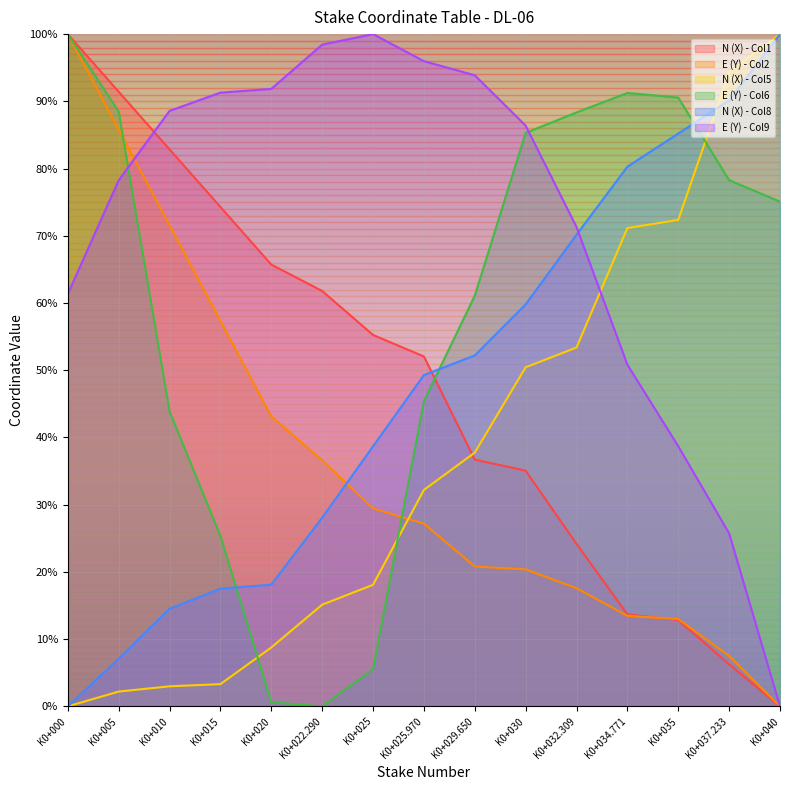

Reading right to left, extract all data points from this chart.

N (X) - Col1: 0.0	6.2	12.8	13.7	24.2	35.1	36.7	52.1	55.2	61.8	65.7	74.3	82.9	91.4	100.0
E (Y) - Col2: 0.0	7.5	13.0	13.5	17.6	20.4	20.8	27.2	29.4	36.6	43.1	57.3	71.6	85.8	100.0
N (X) - Col5: 100.0	94.3	72.4	71.1	53.4	50.4	37.7	32.2	18.1	15.1	8.8	3.3	3.0	2.2	0.0
E (Y) - Col6: 75.1	78.3	90.6	91.2	88.3	85.3	61.1	45.4	5.5	0.0	0.6	25.4	43.9	88.5	100.0
N (X) - Col8: 100.0	90.2	85.2	80.3	70.2	59.8	52.2	49.3	38.7	28.1	18.1	17.5	14.5	7.1	0.0
E (Y) - Col9: 0.0	25.7	38.7	50.8	71.3	86.4	93.9	96.0	100.0	98.4	91.9	91.3	88.6	78.2	61.3